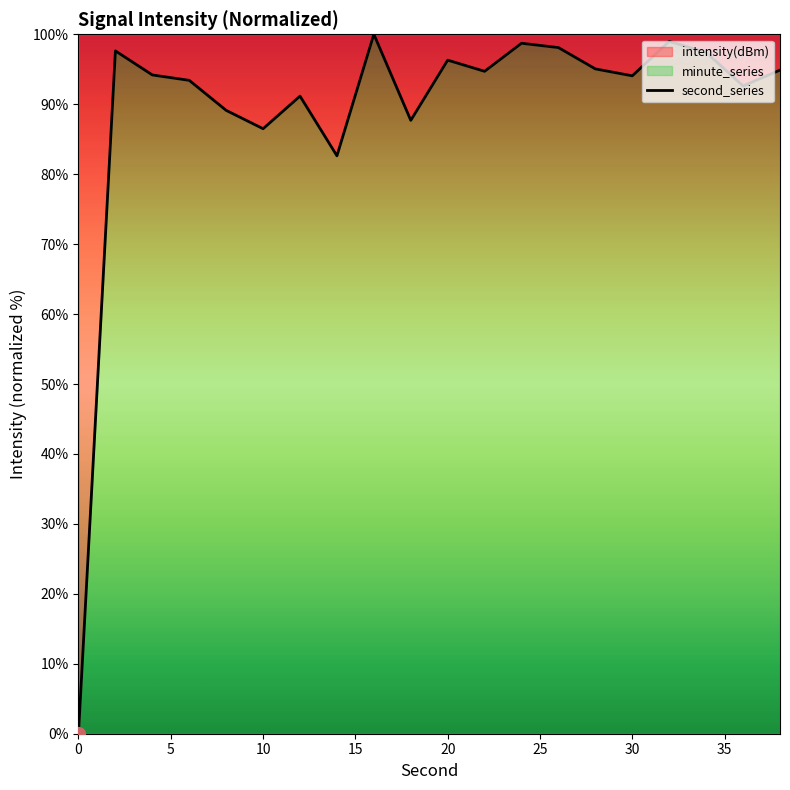

What is the change in value from 20 to 30?

-2.2